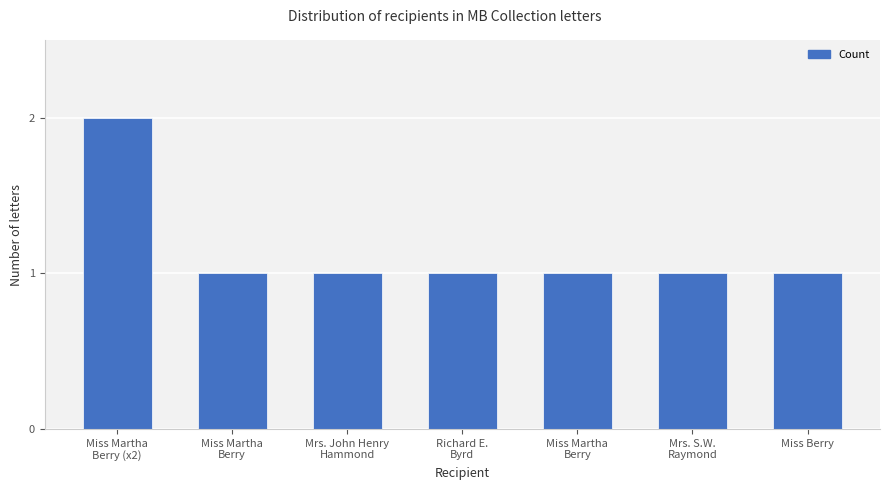

The value at Miss Martha
Berry is 2. True or false?

False